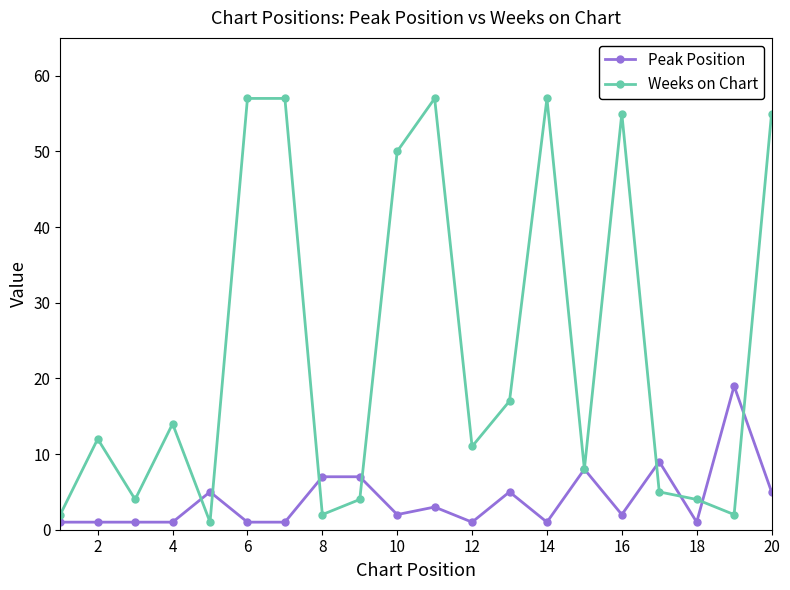

True or false: Weeks on Chart has more than 1 interior local peaks.

True